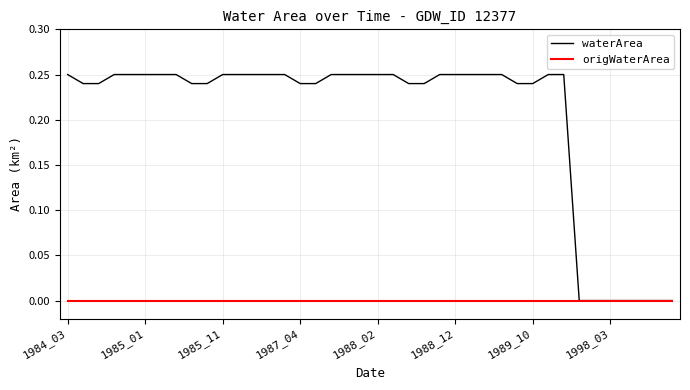

List the series in order of their overall mean, lowest first.

origWaterArea, waterArea